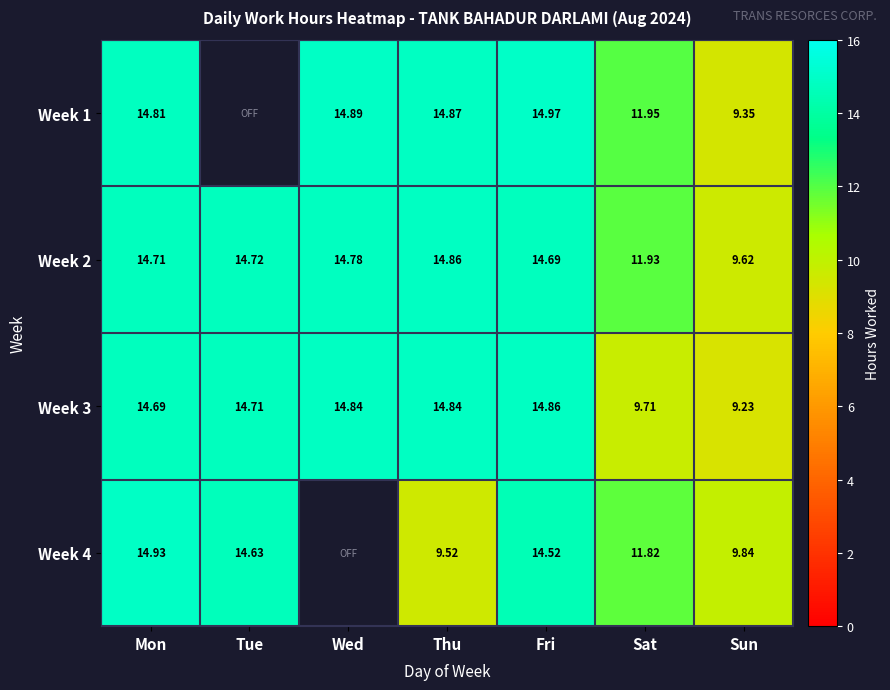

True or false: Week 2 has a value of 14.9 at Thu.

True